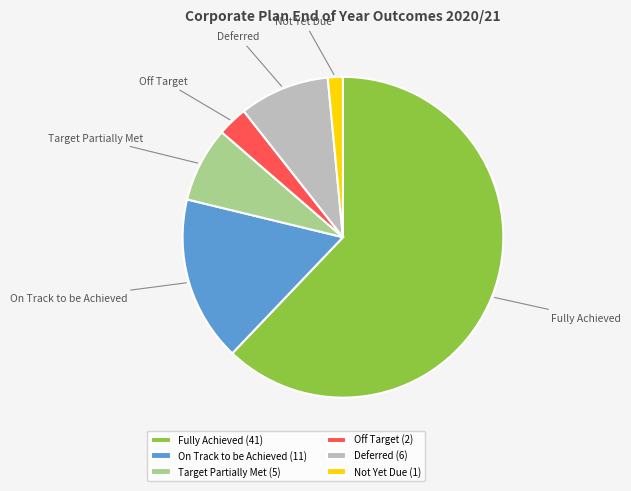

Which slice is the largest?

Fully Achieved